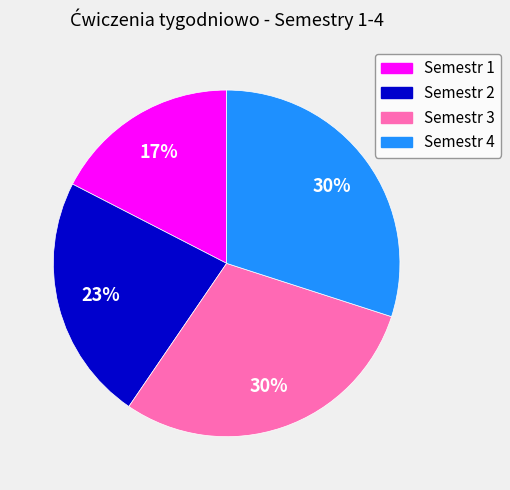

Which category has the smallest portion of the pie?

Semestr 1